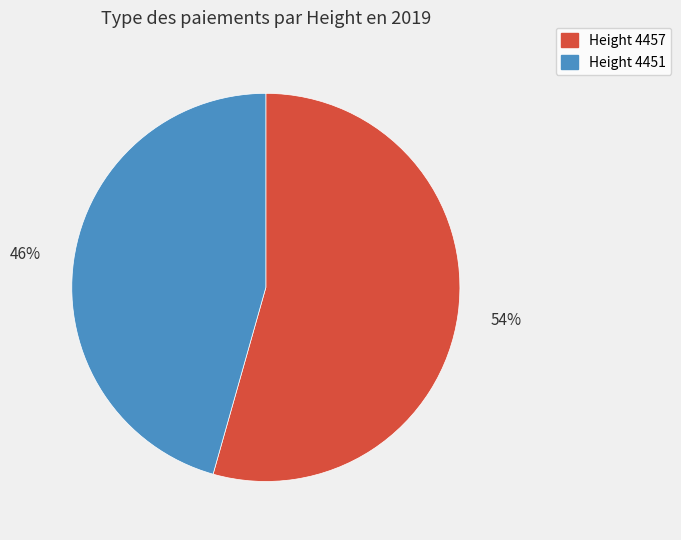

To the nearest percent, what is the average slice percentage?

50%